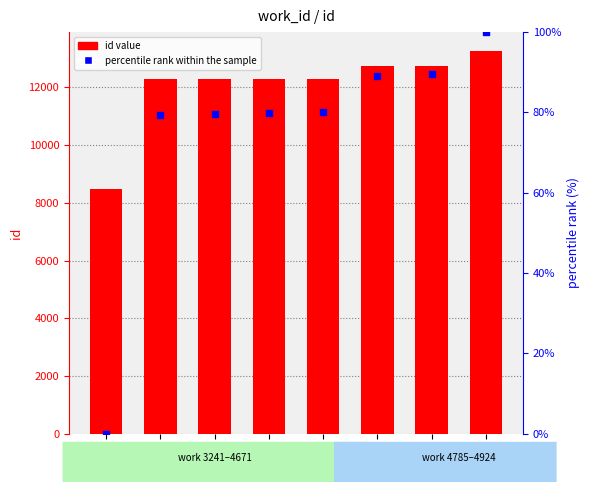

At how many categories does at least one series exceed 2700?

8